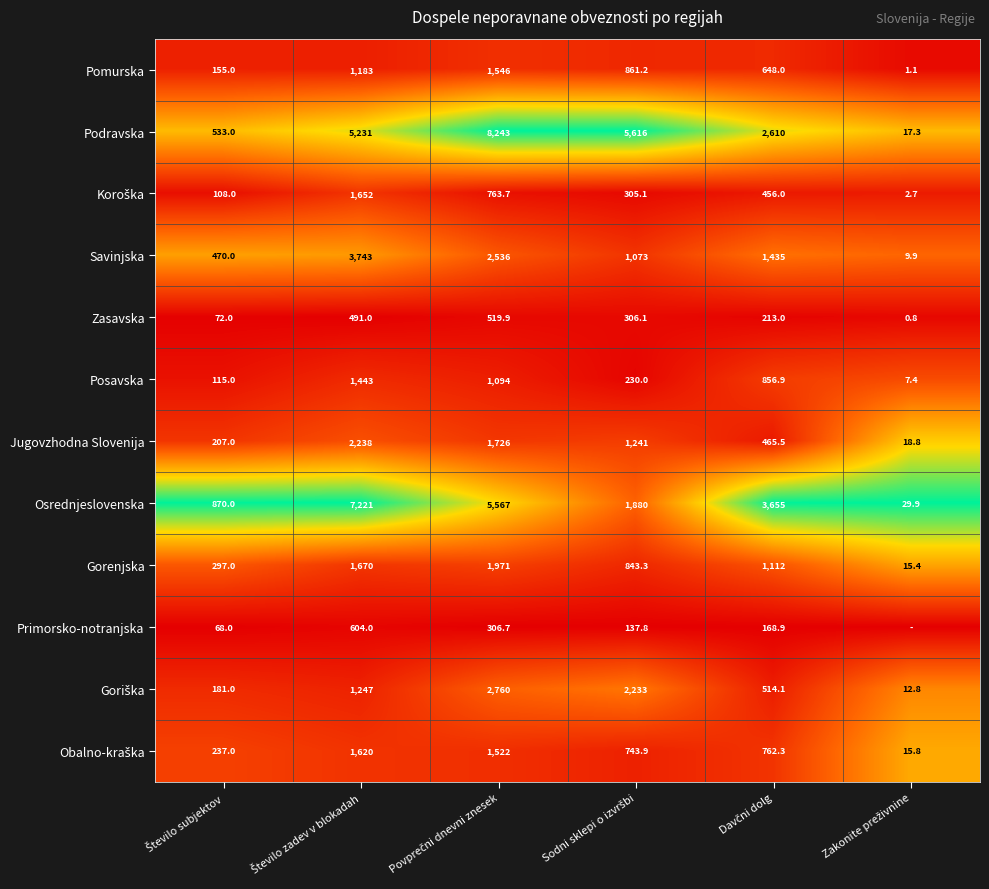

What is the sum of all Podravska values?

22250.3